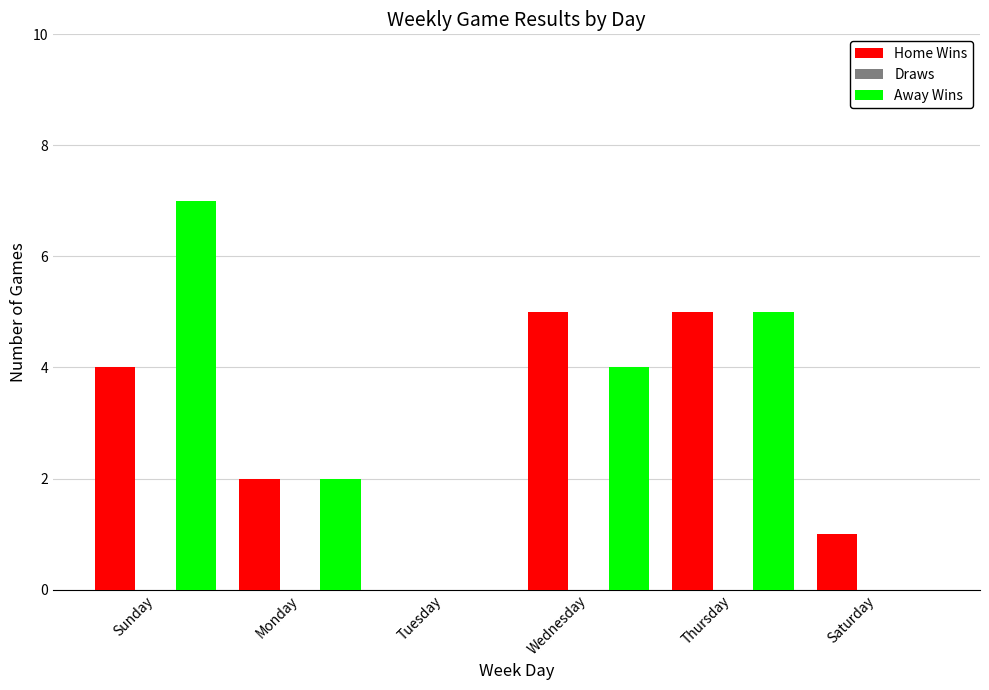

How many groups of bars are there?

6